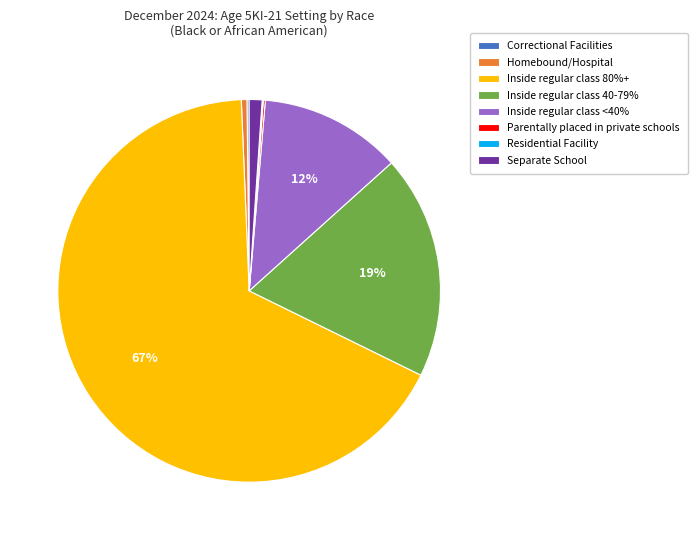

Which has a higher value, Inside regular class 40-79% or Separate School?

Inside regular class 40-79%